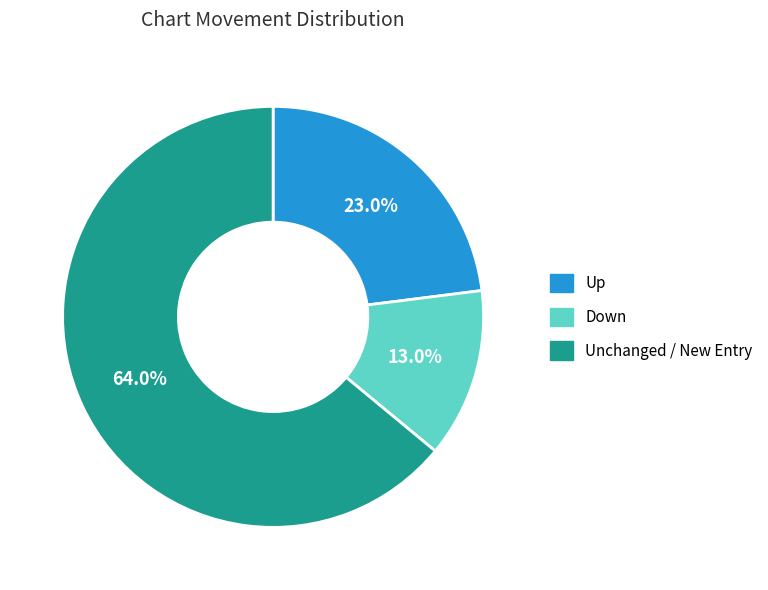

Is there a majority slice in this chart?

Yes